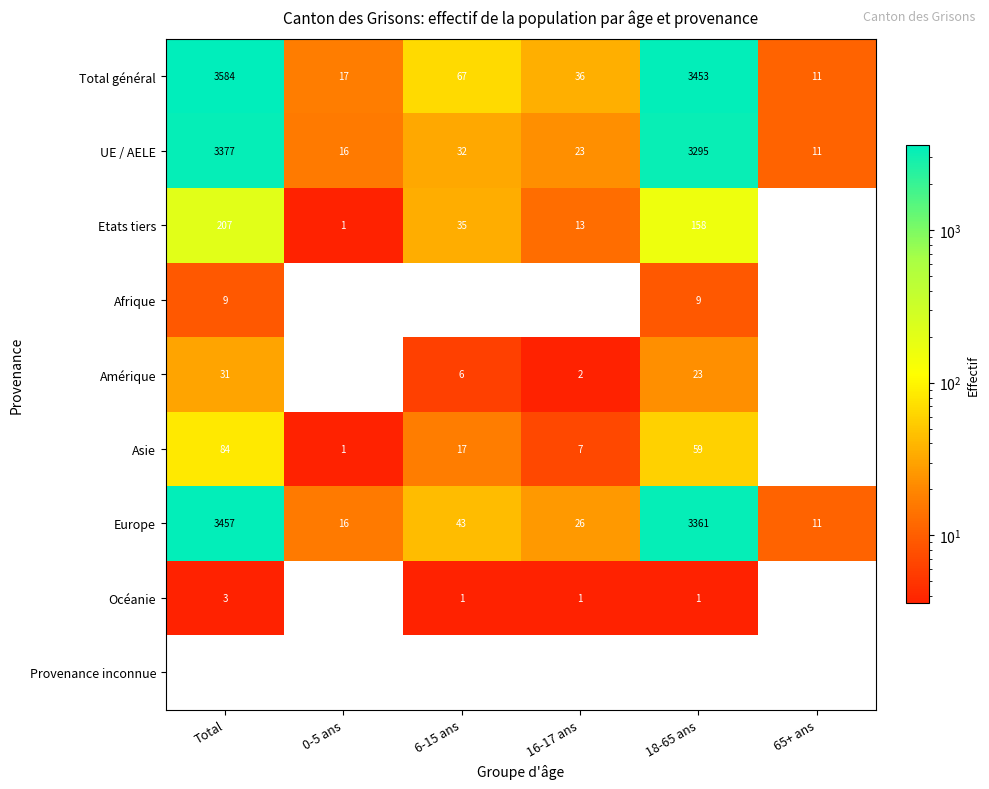

The value of UE / AELE at 18-65 ans is 5409. True or false?

False